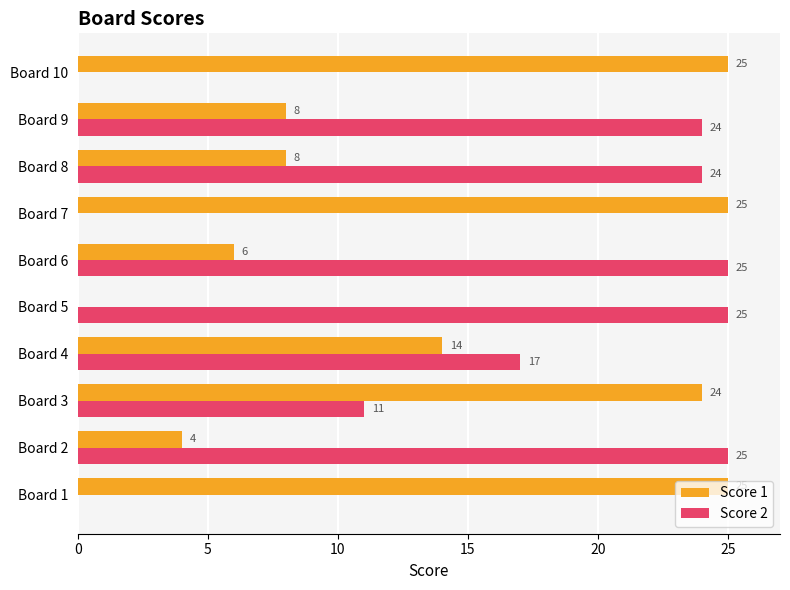

Is the value of Score 1 at Board 2 greater than the value of Score 2 at Board 6?

No